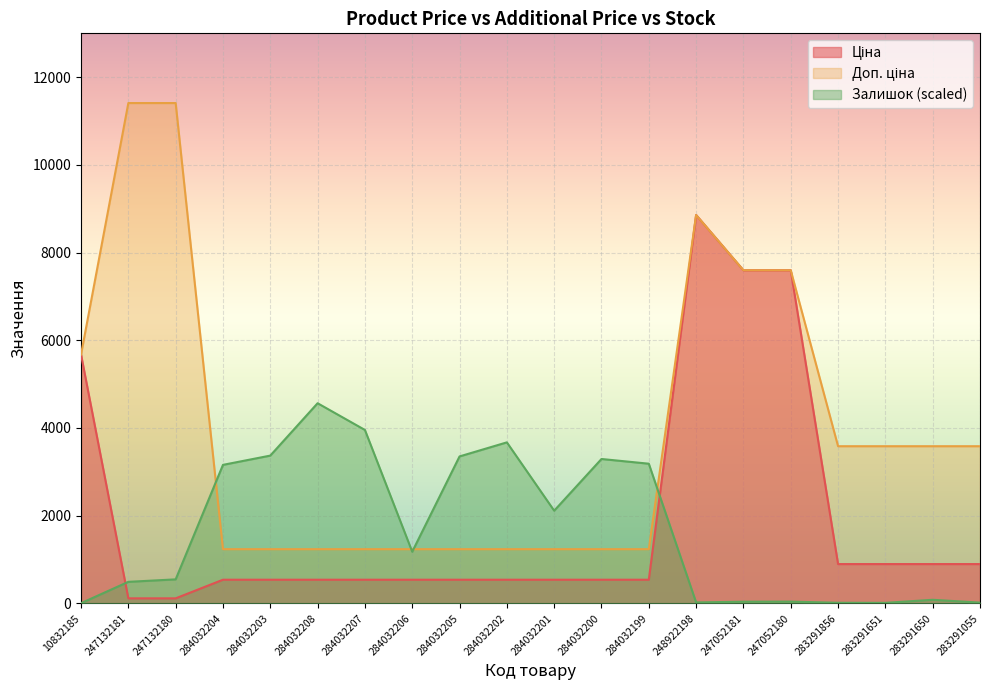

Rank the series by their maximum value, from highest to lowest.

Доп. ціна, Ціна, Залишок